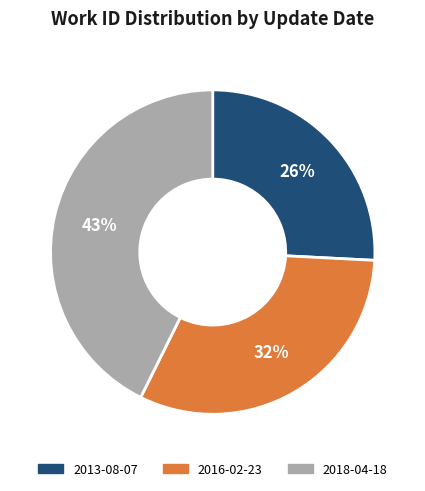

To the nearest percent, what is the combined percentage of 2016-02-23 and 2018-04-18?

74%